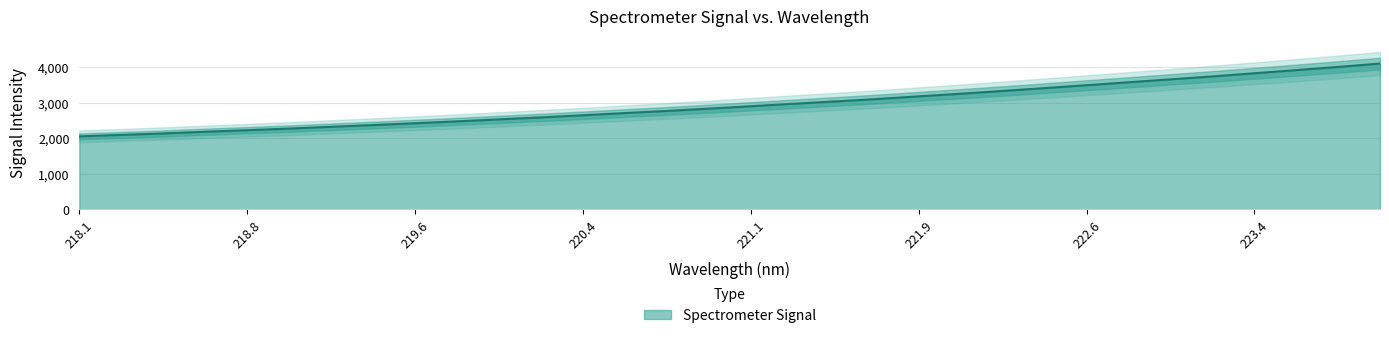

True or false: the data shows 2832.6 at 218.442.

False